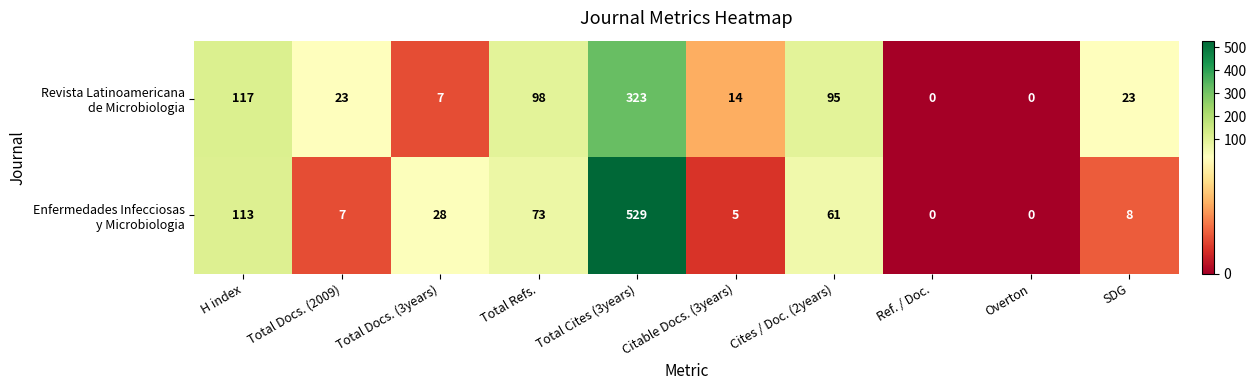

At which category is the sum across all series the highest?

Total Cites (3years)